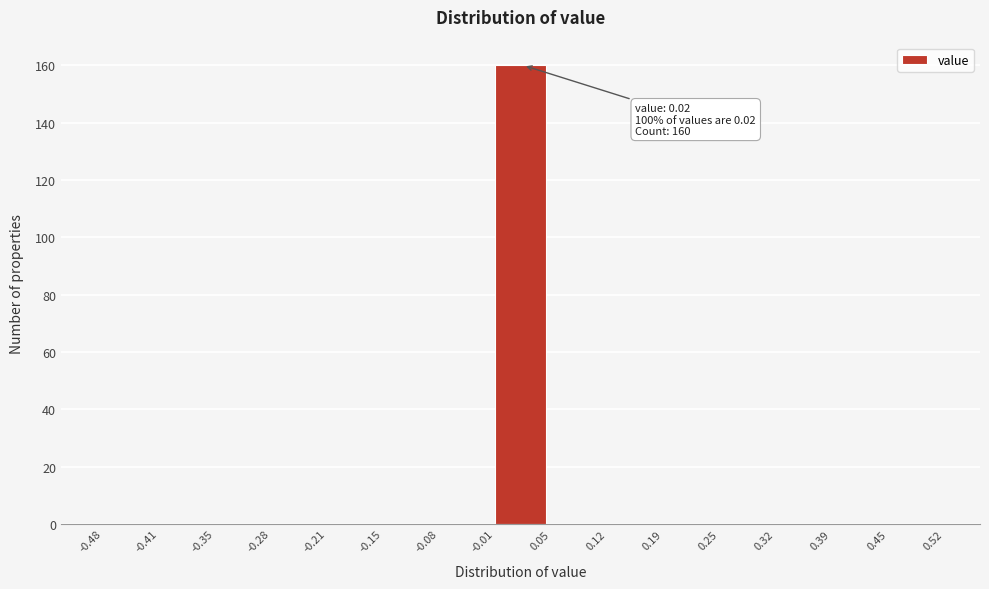

Which range on the x-axis has the tallest bar?

-0.01 to 0.05